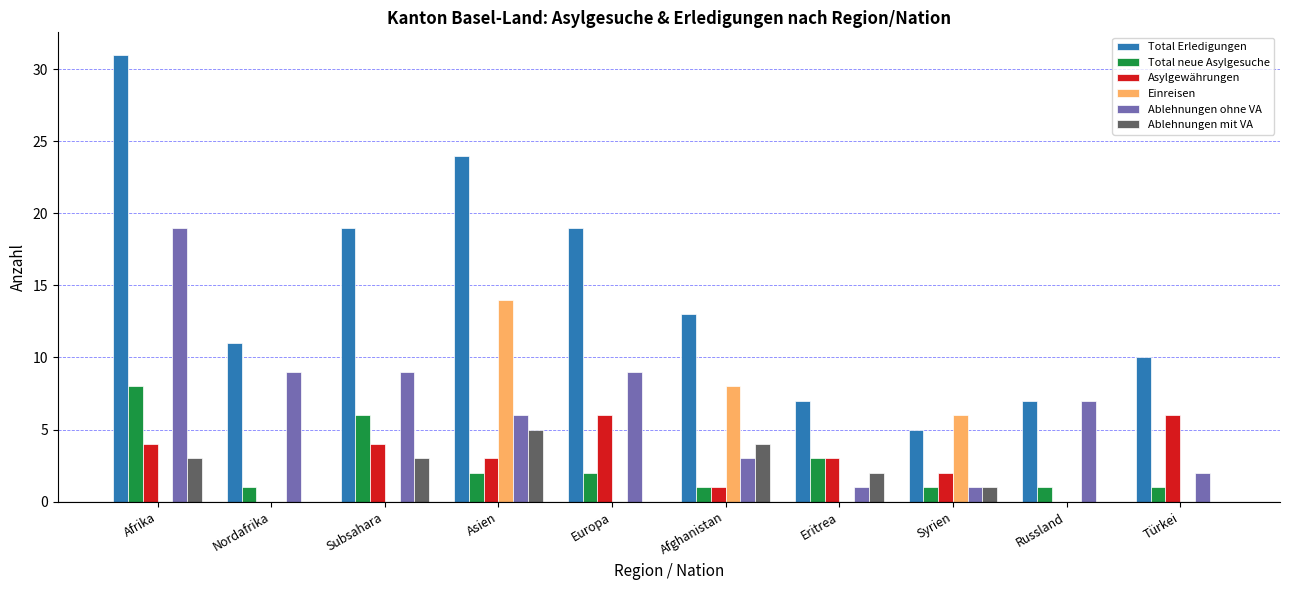

At which label does Ablehnungen ohne VA reach its peak?

Afrika